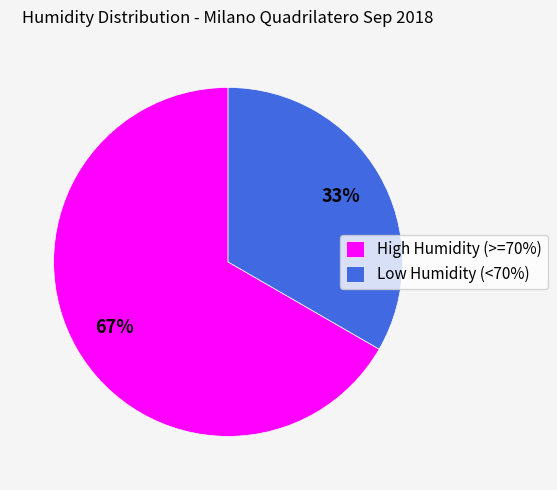

Count the number of slices in the pie.

2